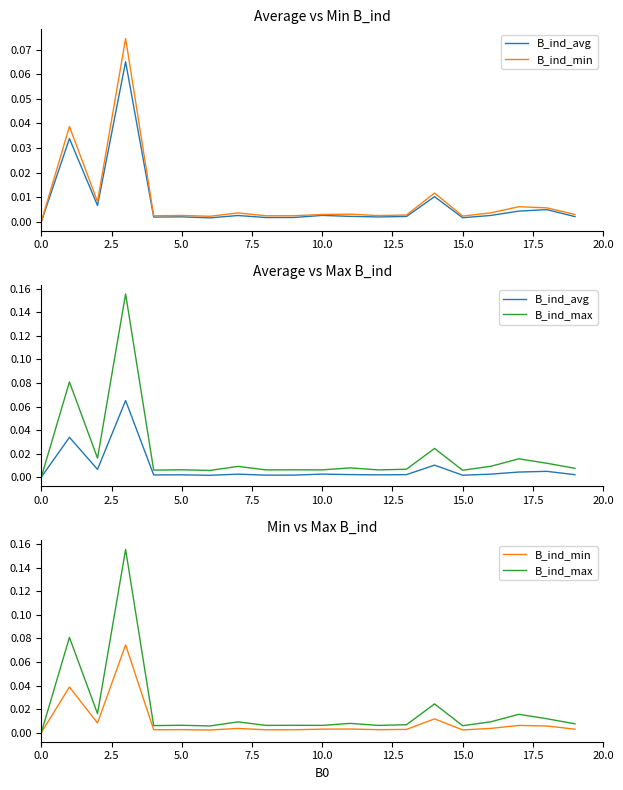

True or false: B_ind_min has a value of 0.0 at 17.

True